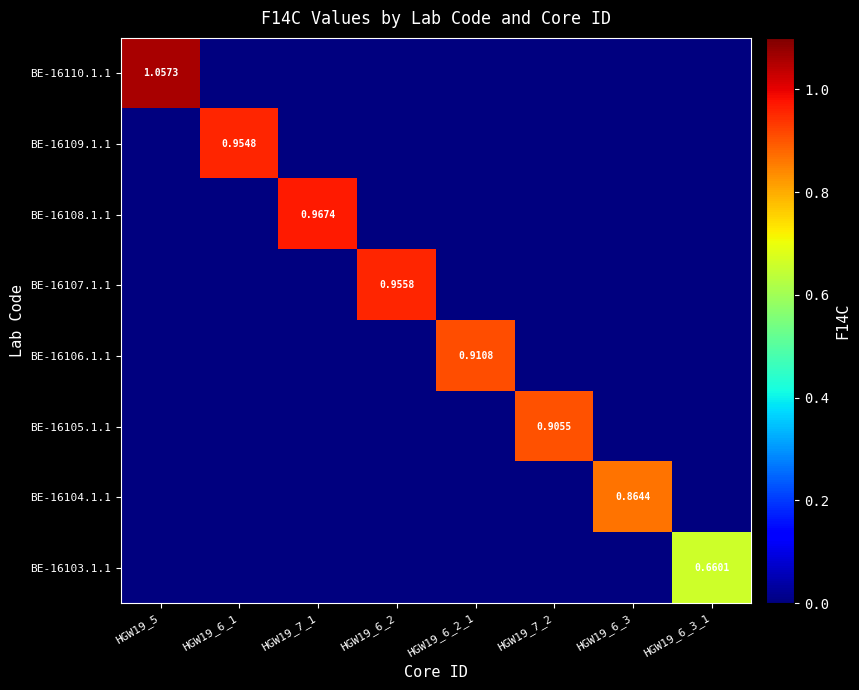

Where is BE-16104.1.1 nearest to the value 0?

HGW19_5